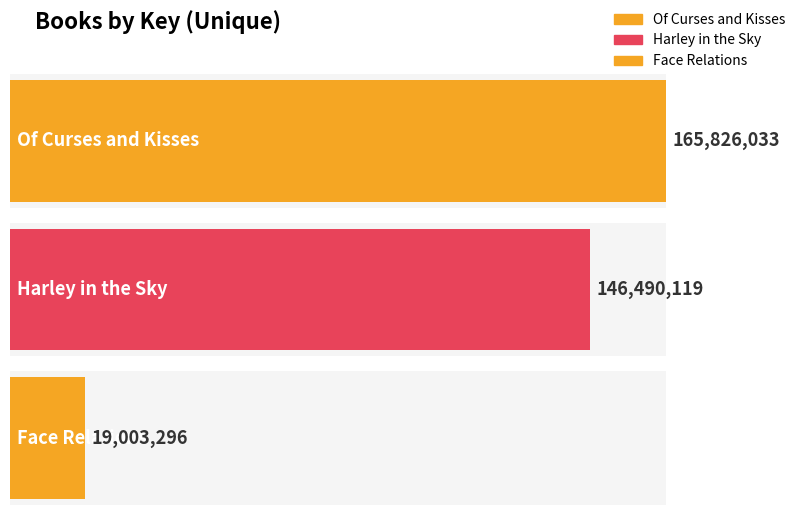

At which label does the data first exceed 146490119?

Of Curses and Kisses